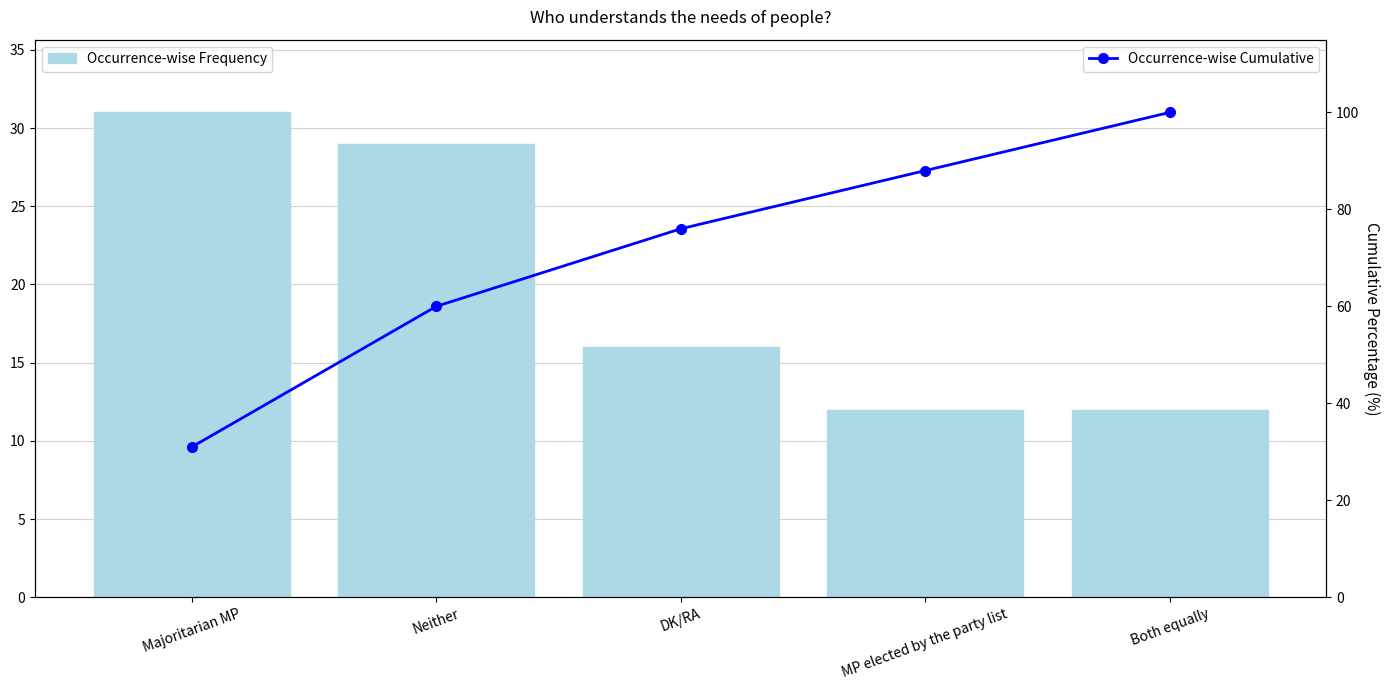

What is the difference between the maximum and minimum values in the Occurrence-wise Frequency series?

19